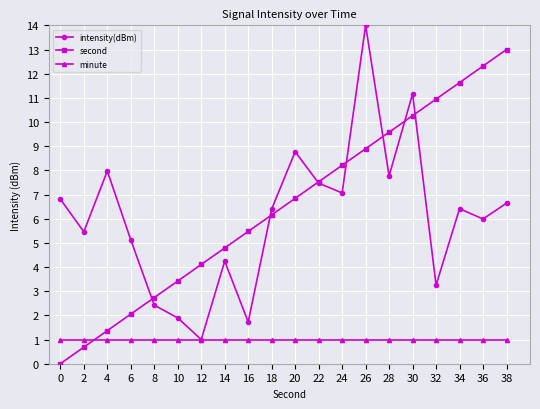

What is the average value of the intensity(dBm) series?

6.1